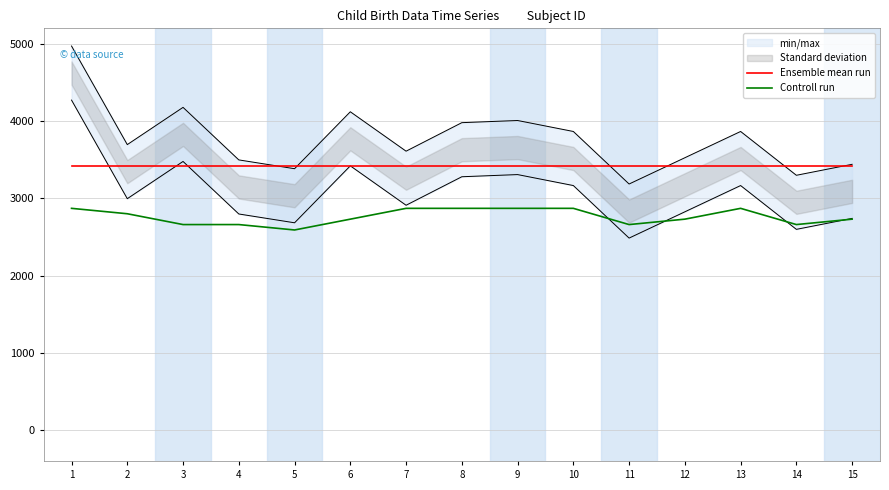

What is the value of the Controll run point at the 11th from the left?

2660.0